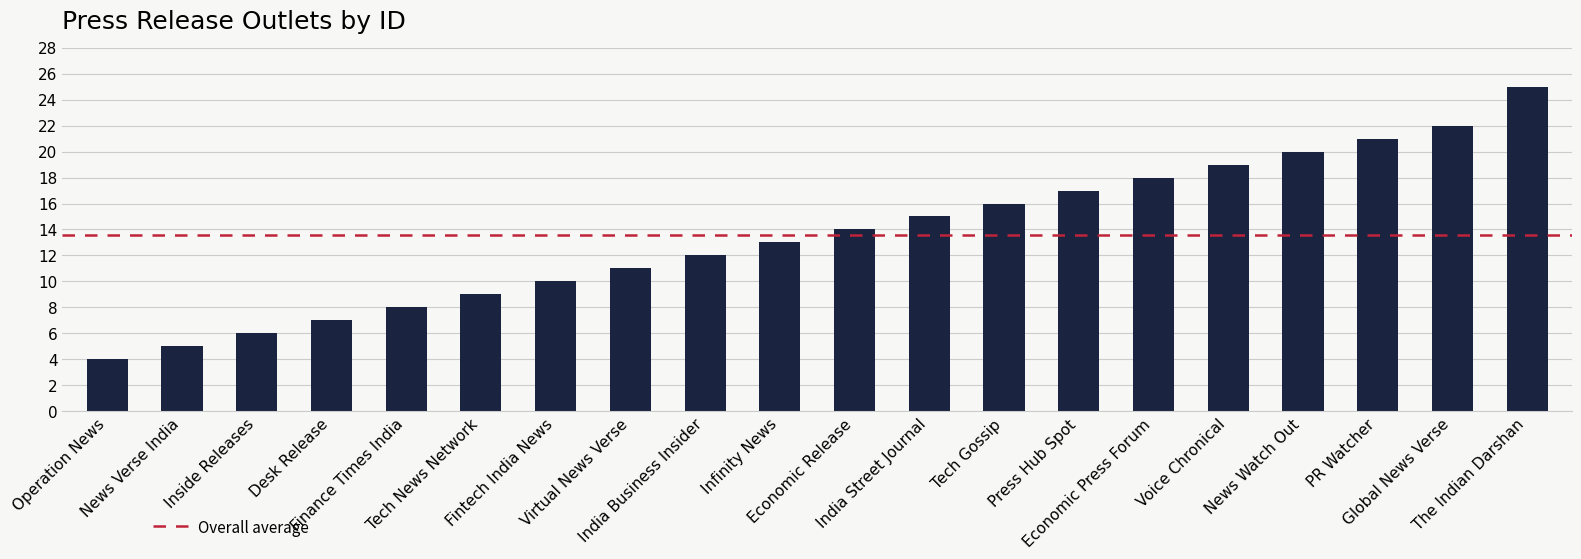

List the labels in order of value, smallest first.

Operation News, News Verse India, Inside Releases, Desk Release, Finance Times India, Tech News Network, Fintech India News, Virtual News Verse, India Business Insider, Infinity News, Economic Release, India Street Journal, Tech Gossip, Press Hub Spot, Economic Press Forum, Voice Chronical, News Watch Out, PR Watcher, Global News Verse, The Indian Darshan